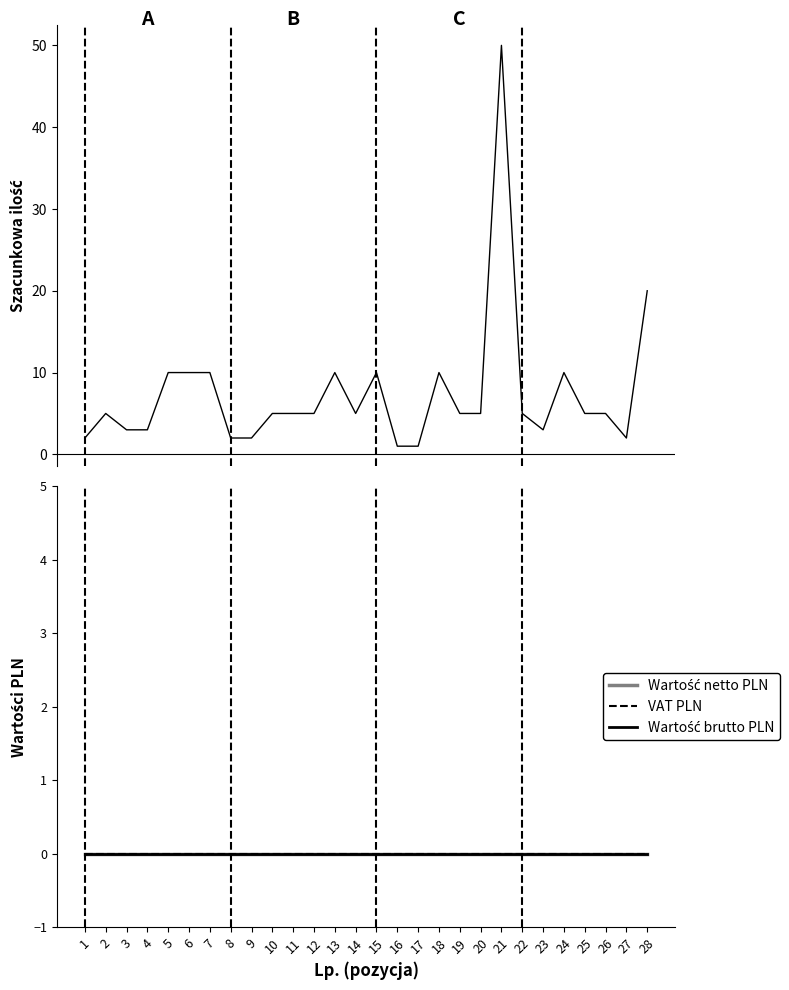

True or false: Wartość brutto PLN has a value of 0 at 12.

True